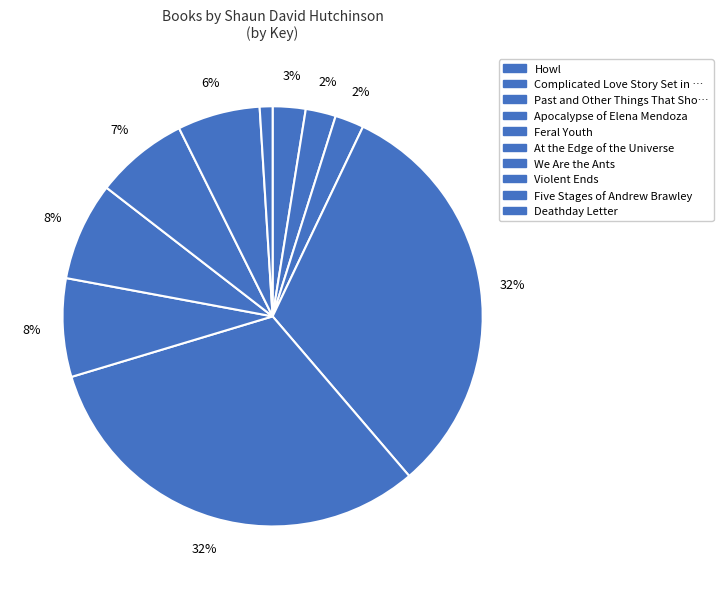

Count the number of slices in the pie.

10